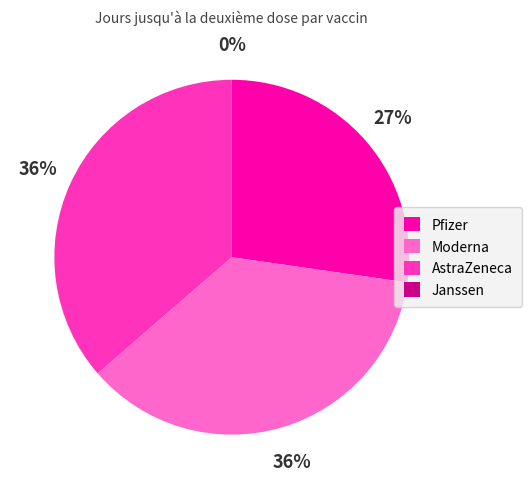

What is the ratio of the value at AstraZeneca to the value at Pfizer?

1.3